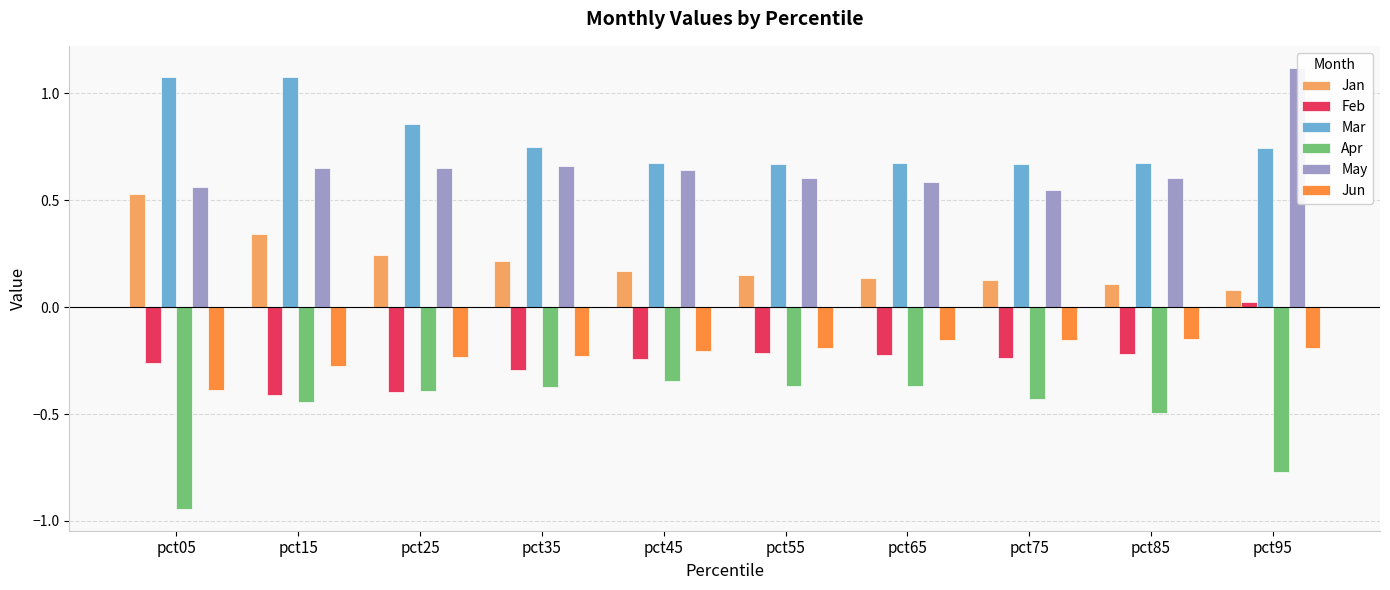

What is the sum of the Apr values at pct05 and pct25?

-1.3